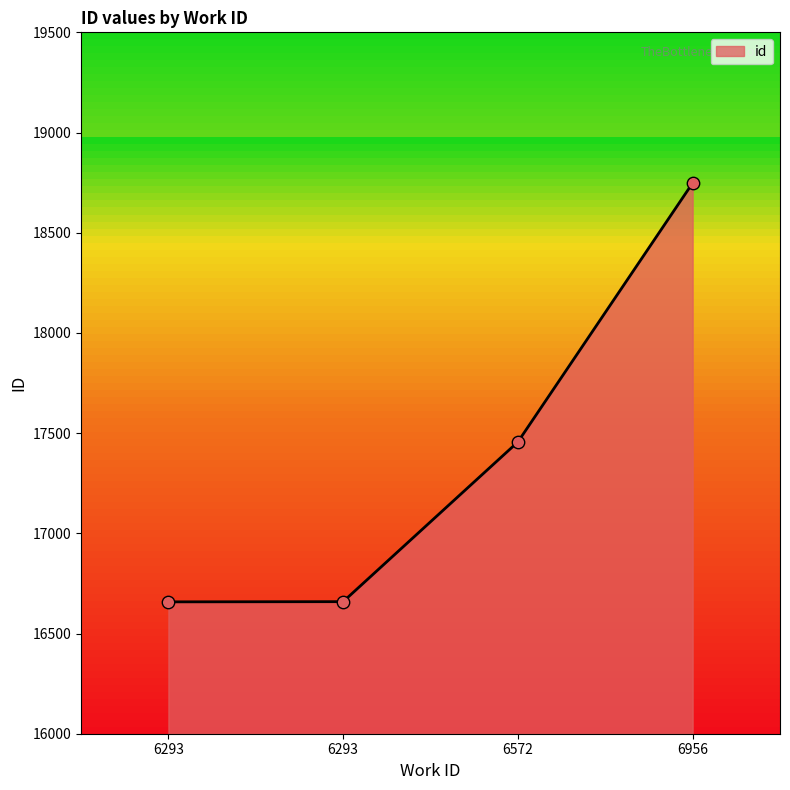

How many values are below 17456?

2